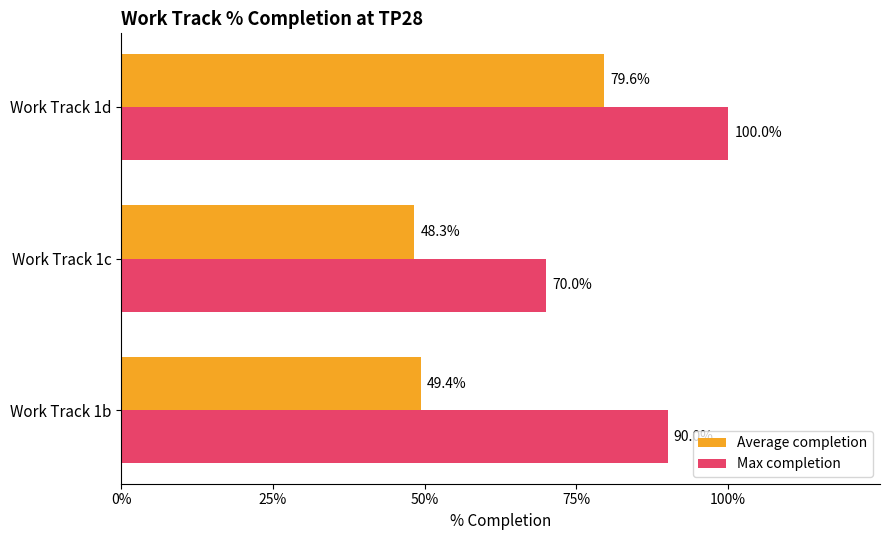

What are all the series names shown in the legend?

Average completion, Max completion